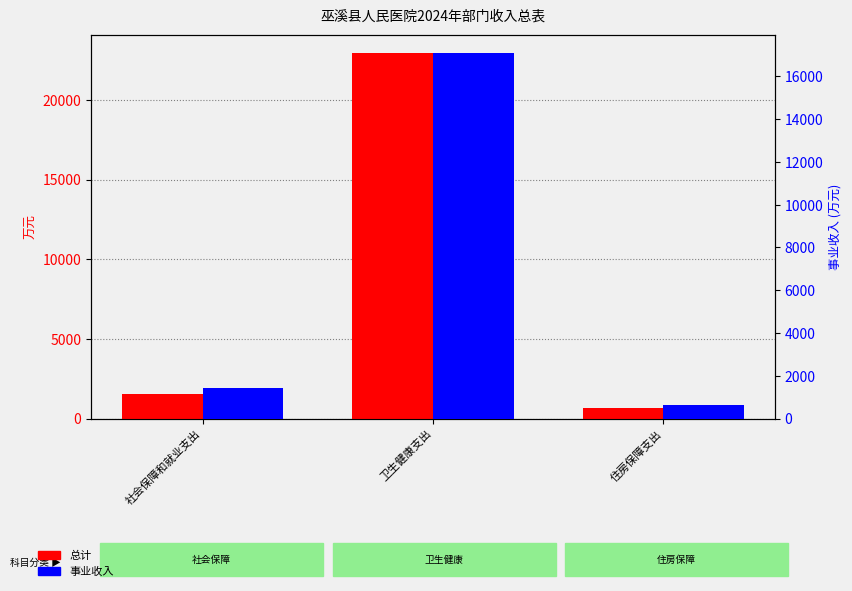

Is the value of 事业收入 at 社会保障和就业支出 greater than the value of 总计 at 住房保障支出?

Yes